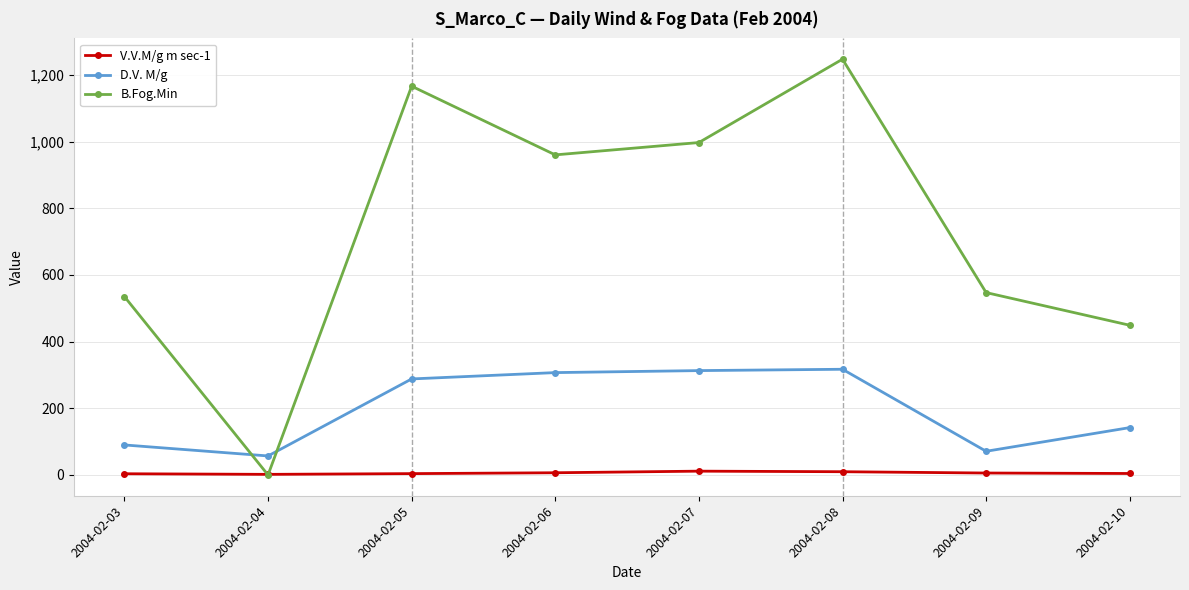

At which category does B.Fog.Min reach its first local peak?

2004-02-05